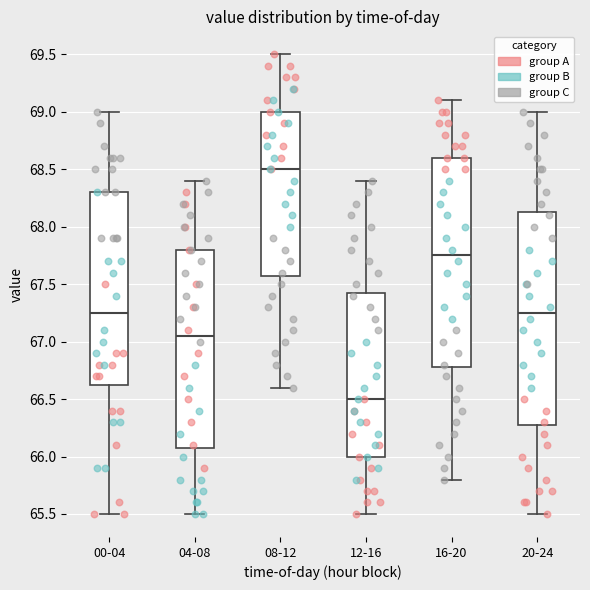

Reading left to right, transcribe this box plot: for each box, give where its median line is, the range the box spans, and where its two whiskers end, as read against the y-axis. The values are not printed on the chart, so give them approximately, as read against the axis.

00-04: median 67.25, box 66.65 to 68.30, whiskers 65.50 to 69.00
04-08: median 67.05, box 66.10 to 67.80, whiskers 65.50 to 68.40
08-12: median 68.50, box 67.60 to 69.00, whiskers 66.60 to 69.50
12-16: median 66.50, box 66.00 to 67.45, whiskers 65.50 to 68.40
16-20: median 67.75, box 66.80 to 68.60, whiskers 65.80 to 69.10
20-24: median 67.25, box 66.30 to 68.15, whiskers 65.50 to 69.00